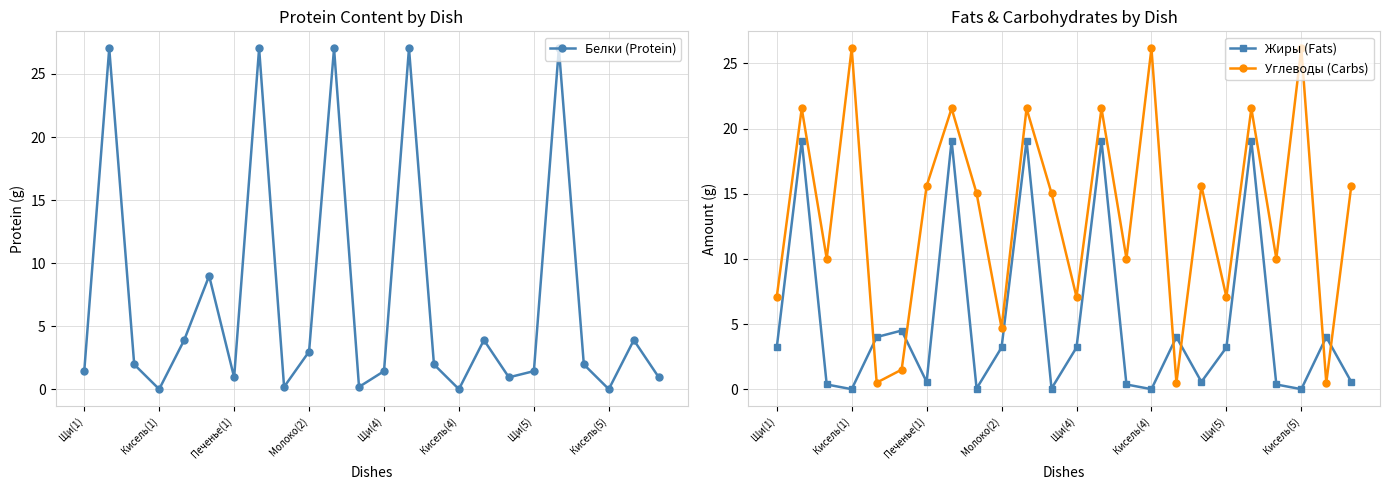

At which label does Жиры (Fats) first exceed 3?

Щи(1)